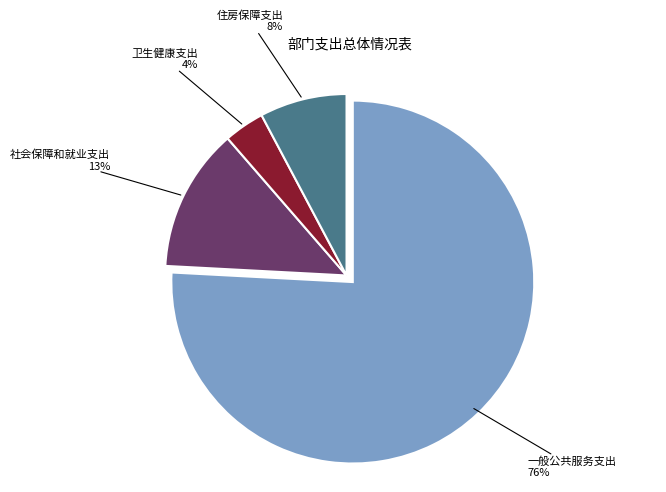

To the nearest percent, what is the average slice percentage?

25%